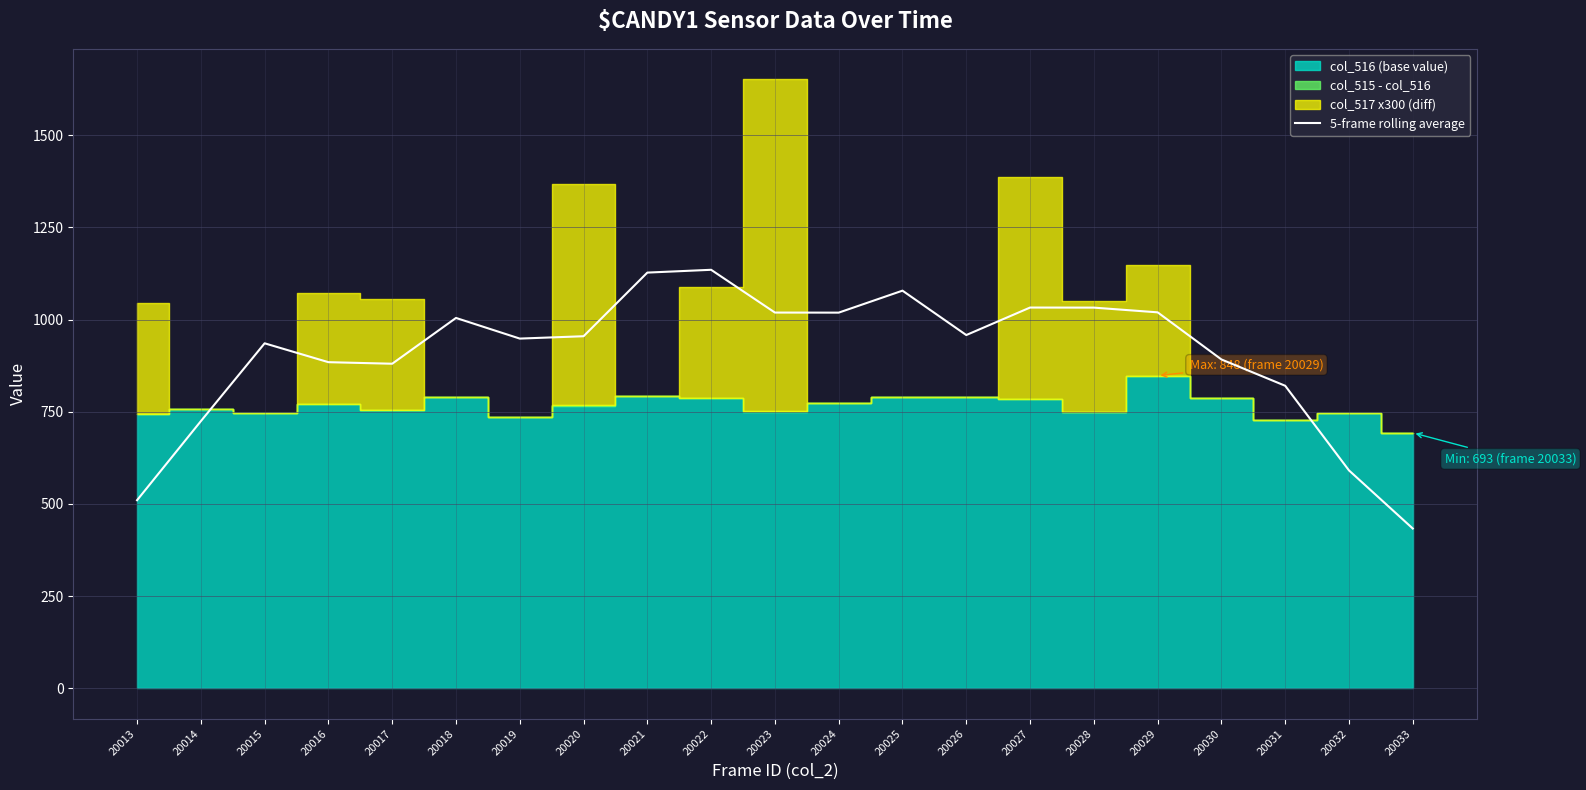

The chart shows a value of 820.6 at 20031. True or false?

True